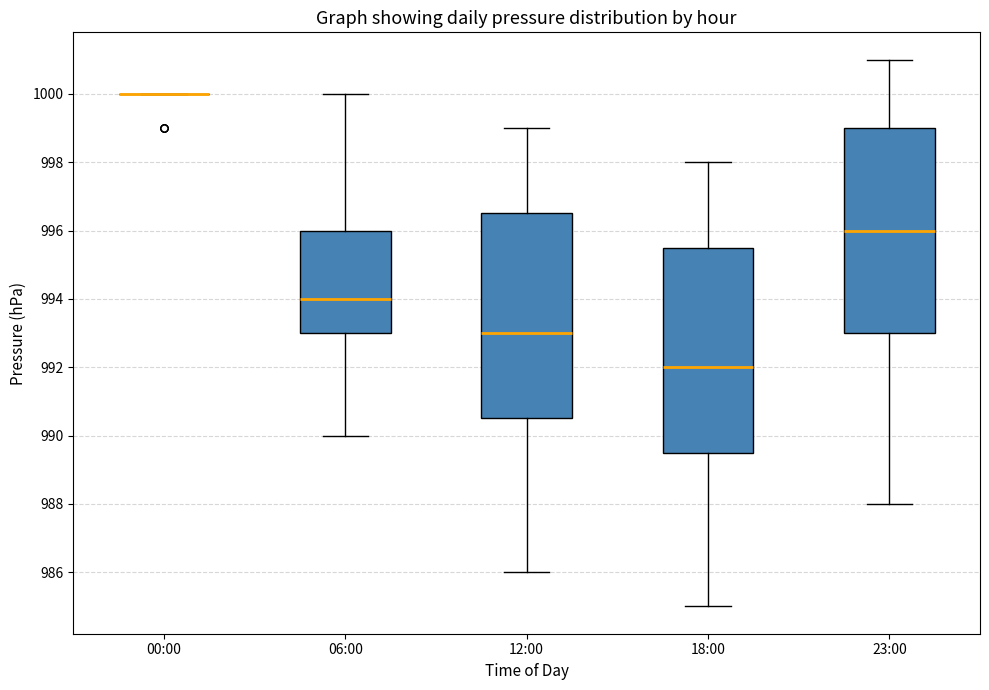

Reading left to right, read every box against the y-axis: the position of its median line, the range the box covers, and the ends of its whiskers. The values are not printed on the chart, so give them approximately, as read against the axis.

00:00: box collapsed to a line at 1000.0, whiskers 1000.0 to 1000.0
06:00: median 994.0, box 993.0 to 996.0, whiskers 990.0 to 1000.0
12:00: median 993.0, box 990.6 to 996.6, whiskers 986.0 to 999.0
18:00: median 992.0, box 989.6 to 995.6, whiskers 985.0 to 998.0
23:00: median 996.0, box 993.0 to 999.0, whiskers 988.0 to 1001.0